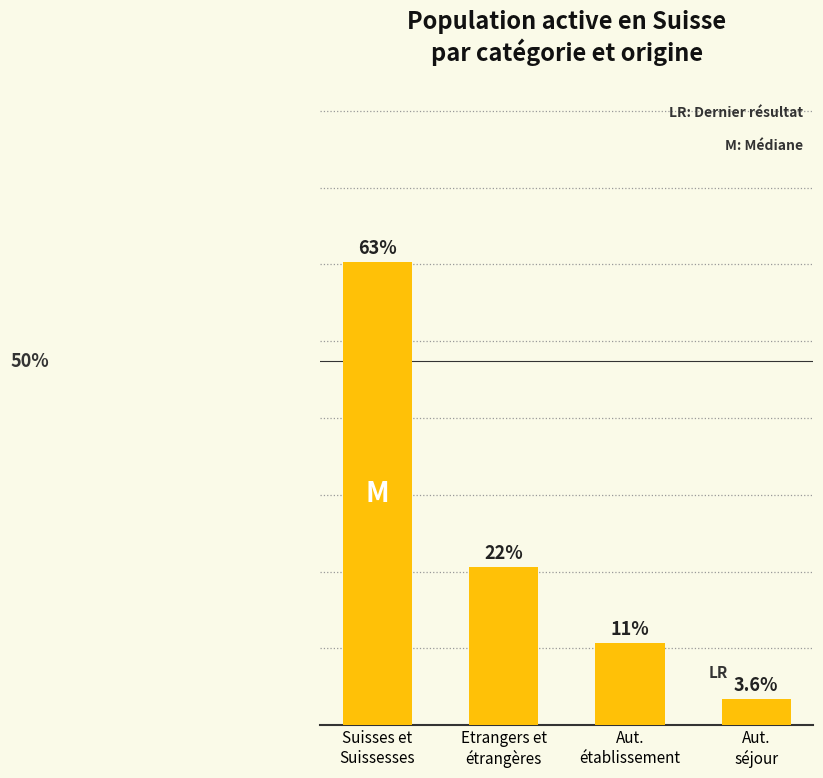

At which category does the chart reach its minimum across all series?

Aut.
séjour